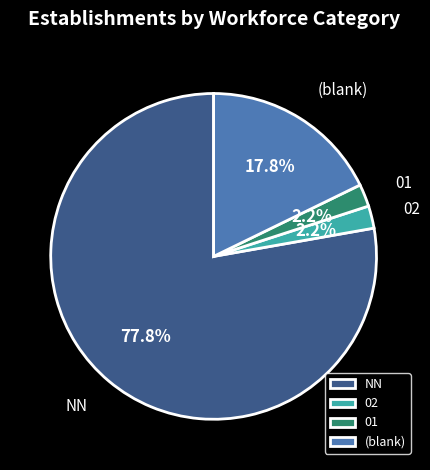

Between NN and 01, which is larger?

NN